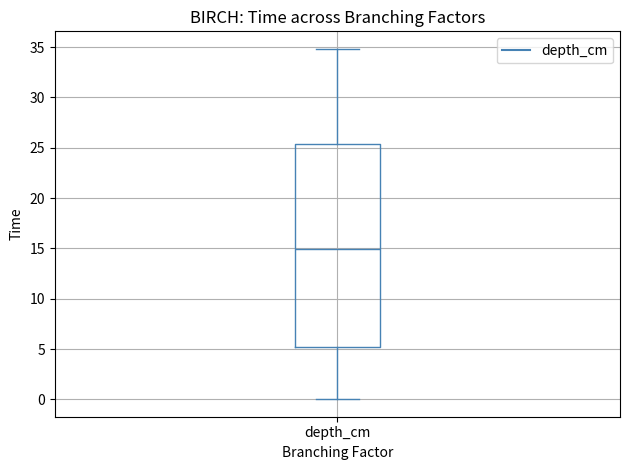

Transcribe this box plot: give where the median line is, the range the box spans, and where the two whiskers end, as read against the y-axis. The values are not printed on the chart, so give them approximately, as read against the axis.

median 15.0, box 5.0 to 25.5, whiskers 0.0 to 35.0